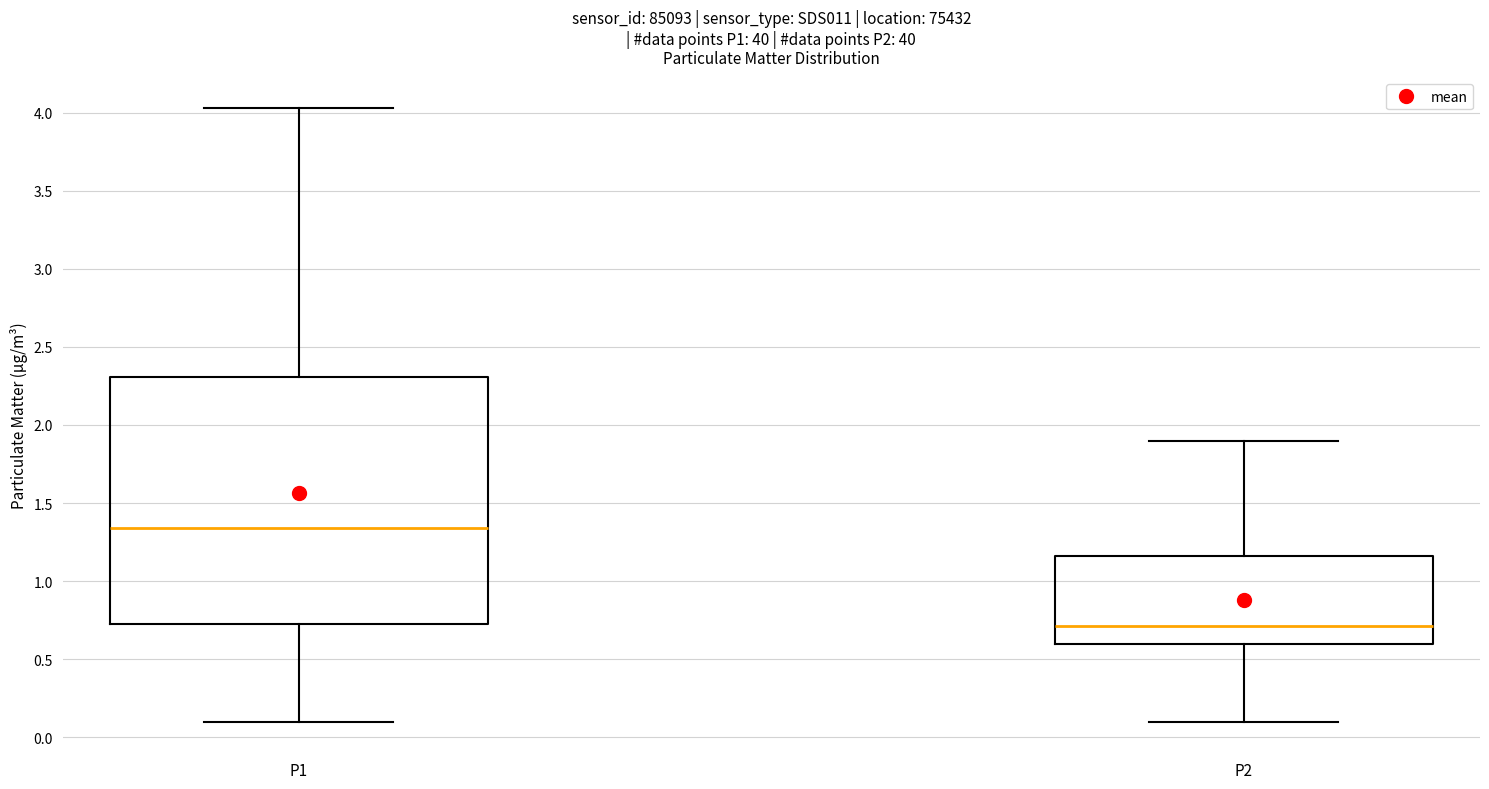

Reading left to right, transcribe this box plot: for each box, give where its median line is, the range the box spans, and where its two whiskers end, as read against the y-axis. The values are not printed on the chart, so give them approximately, as read against the axis.

P1: median 1.35, box 0.70 to 2.30, whiskers 0.10 to 4.05
P2: median 0.70, box 0.60 to 1.15, whiskers 0.10 to 1.90